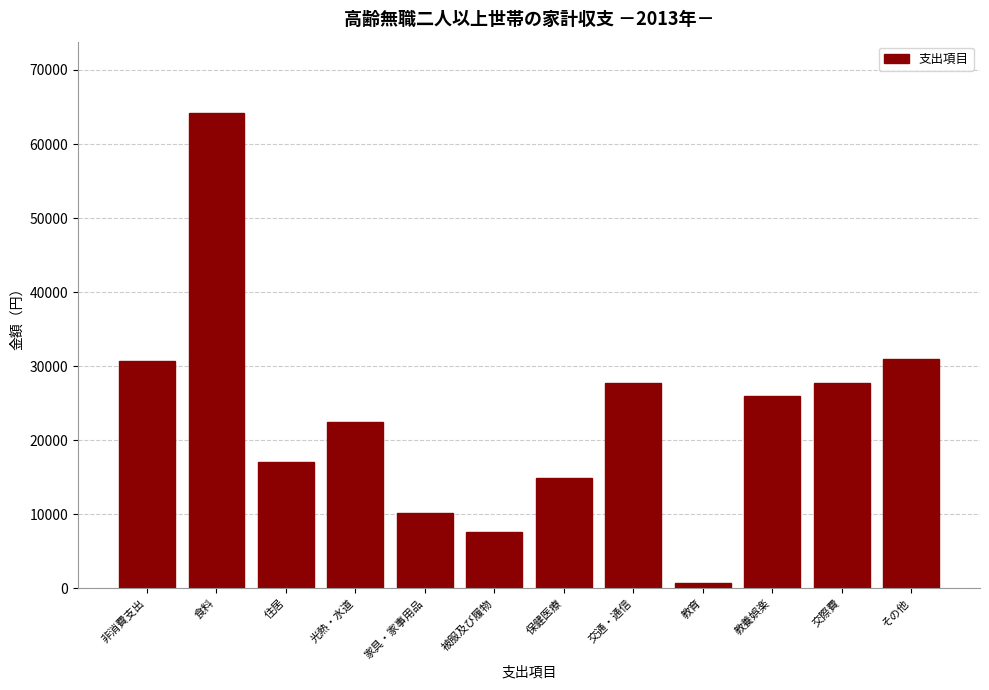

What is the approximate value at 非消費支出?

30762